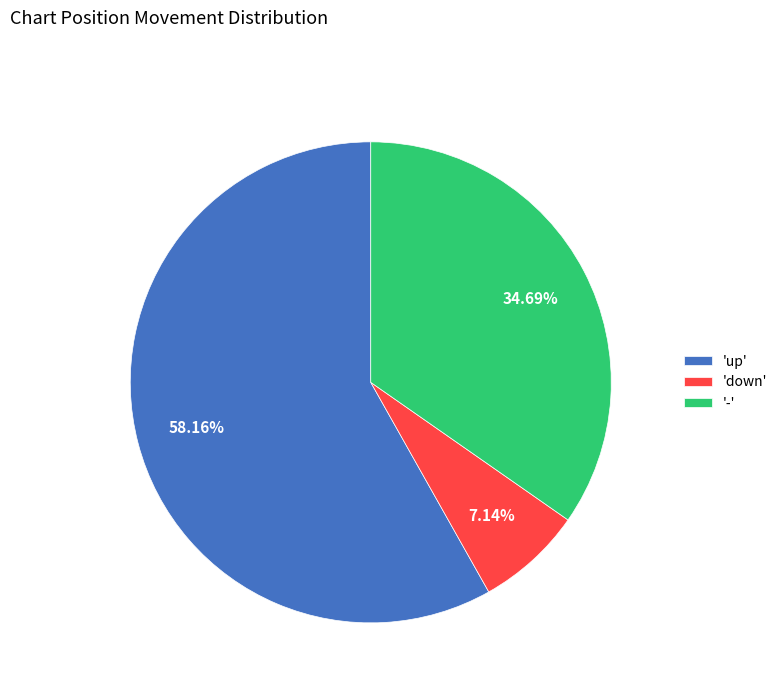

Does '-' account for over 50% of the chart?

No